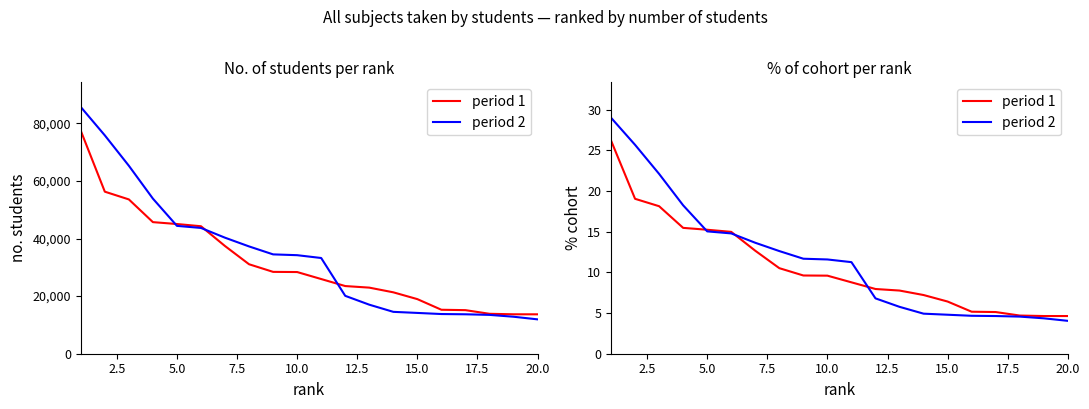

What is the maximum value for period 1?

26.2